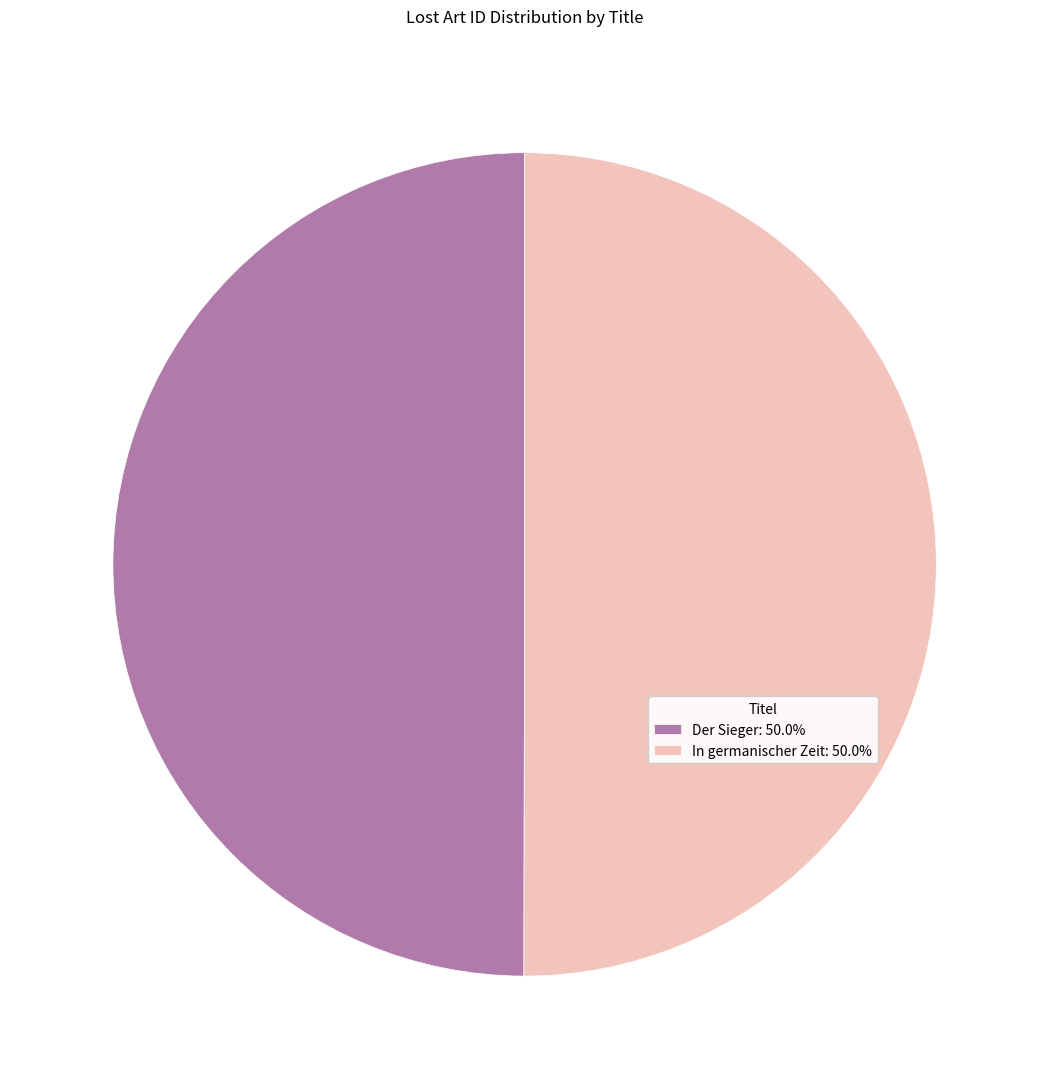

Approximately how many times larger is the value at Der Sieger compared to In germanischer Zeit?

1.0